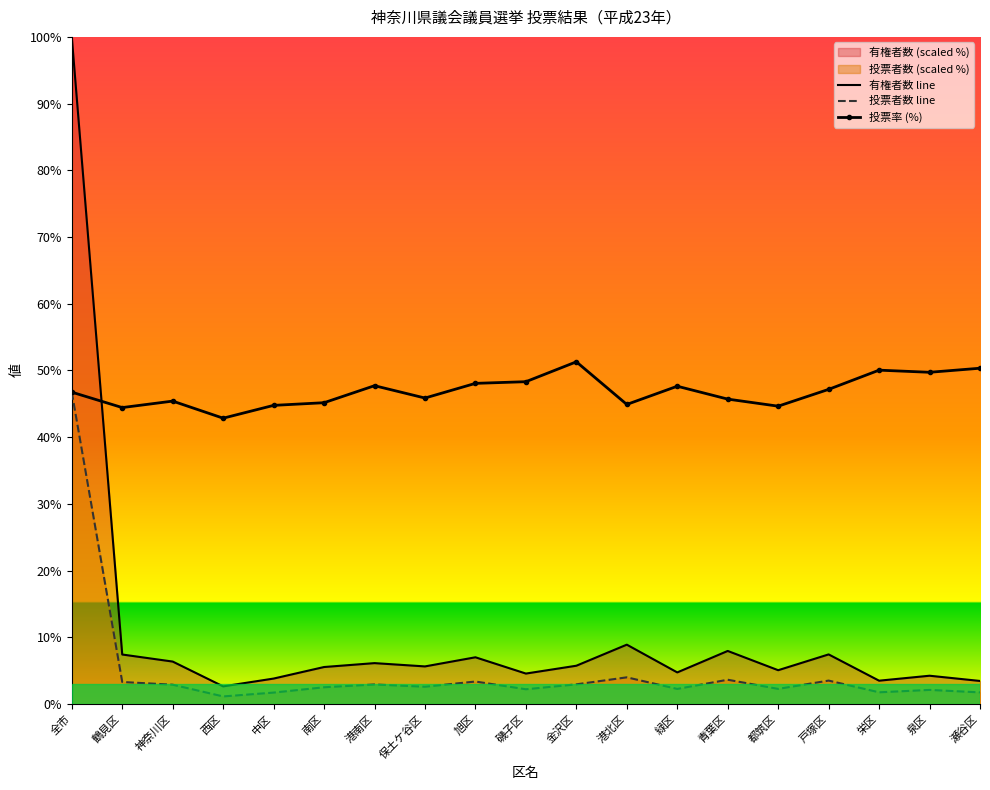

Rank the series at 全市 from highest to lowest value.

有権者数 line, 投票者数 line, 投票率 (%)